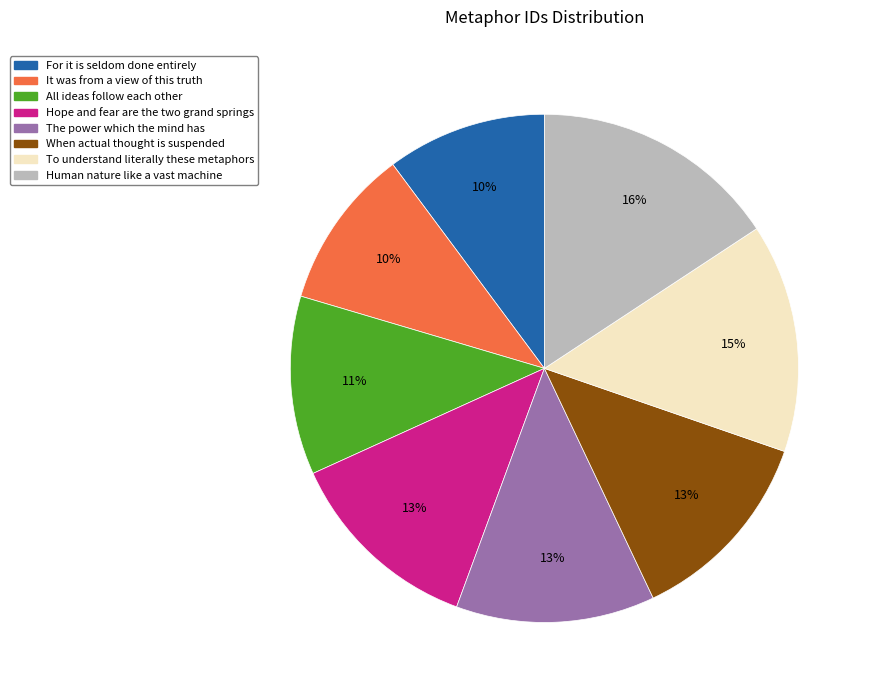

To the nearest percent, what is the difference between the largest and smallest slice percentages?

6%